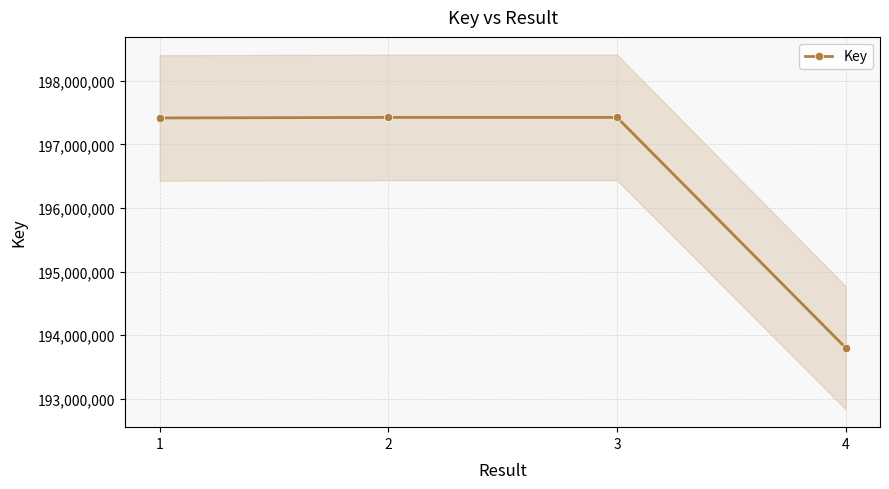

Reading left to right, what are all the values shown in this chart?

1=197414912	2=197423381	3=197423127	4=193801093